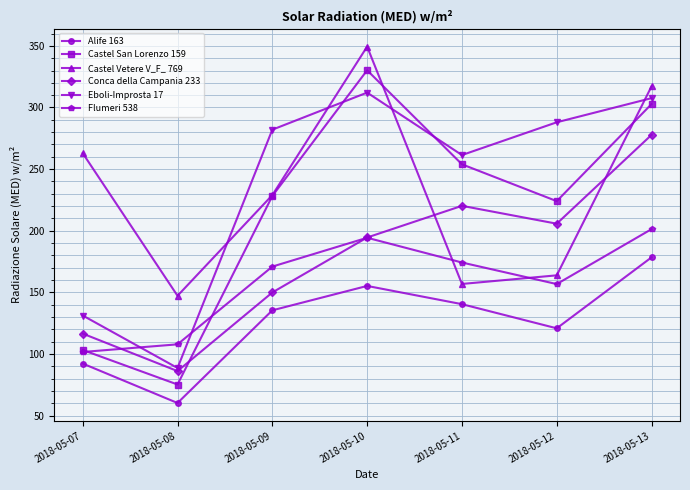

In Castel San Lorenzo 159, how many points are lower than both neighbors (excluding endpoints)?

2